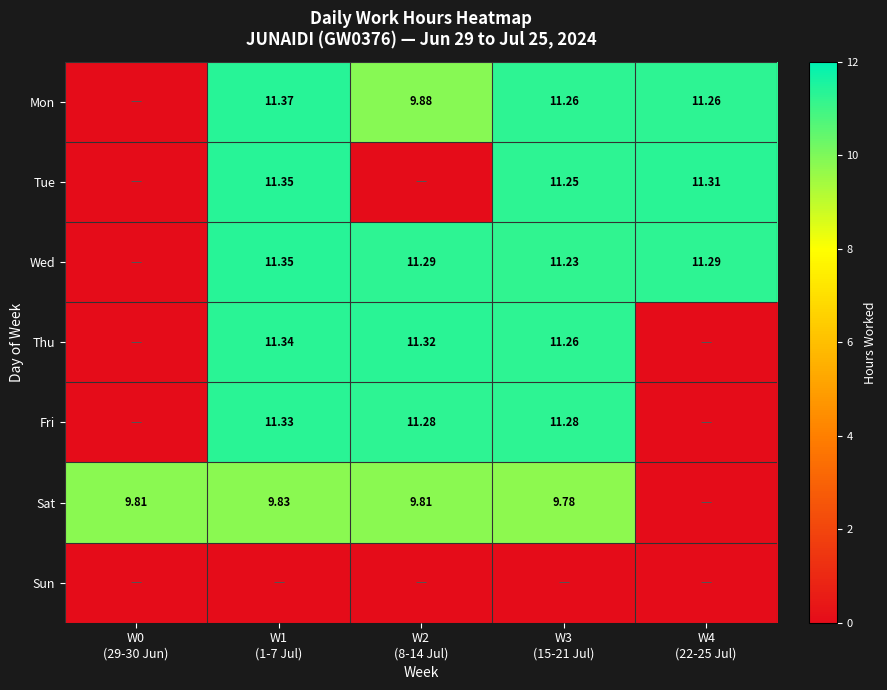

At which category is the sum across all series the highest?

W1
(1-7 Jul)